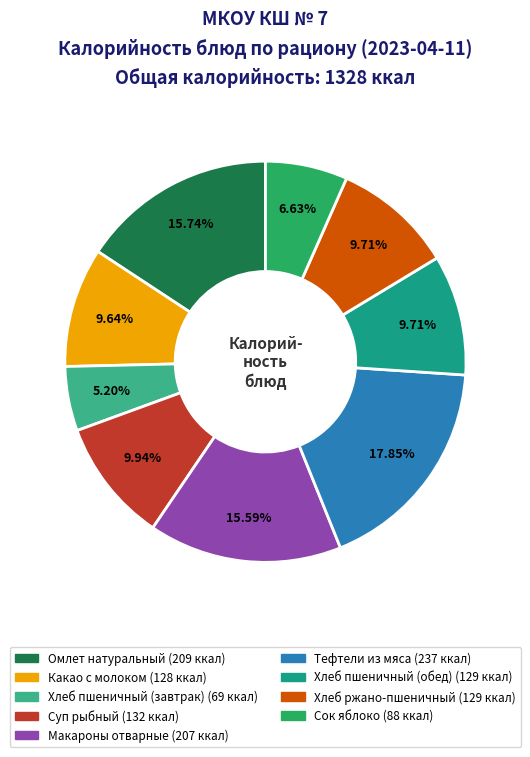

To the nearest percent, what is the average slice percentage?

11%